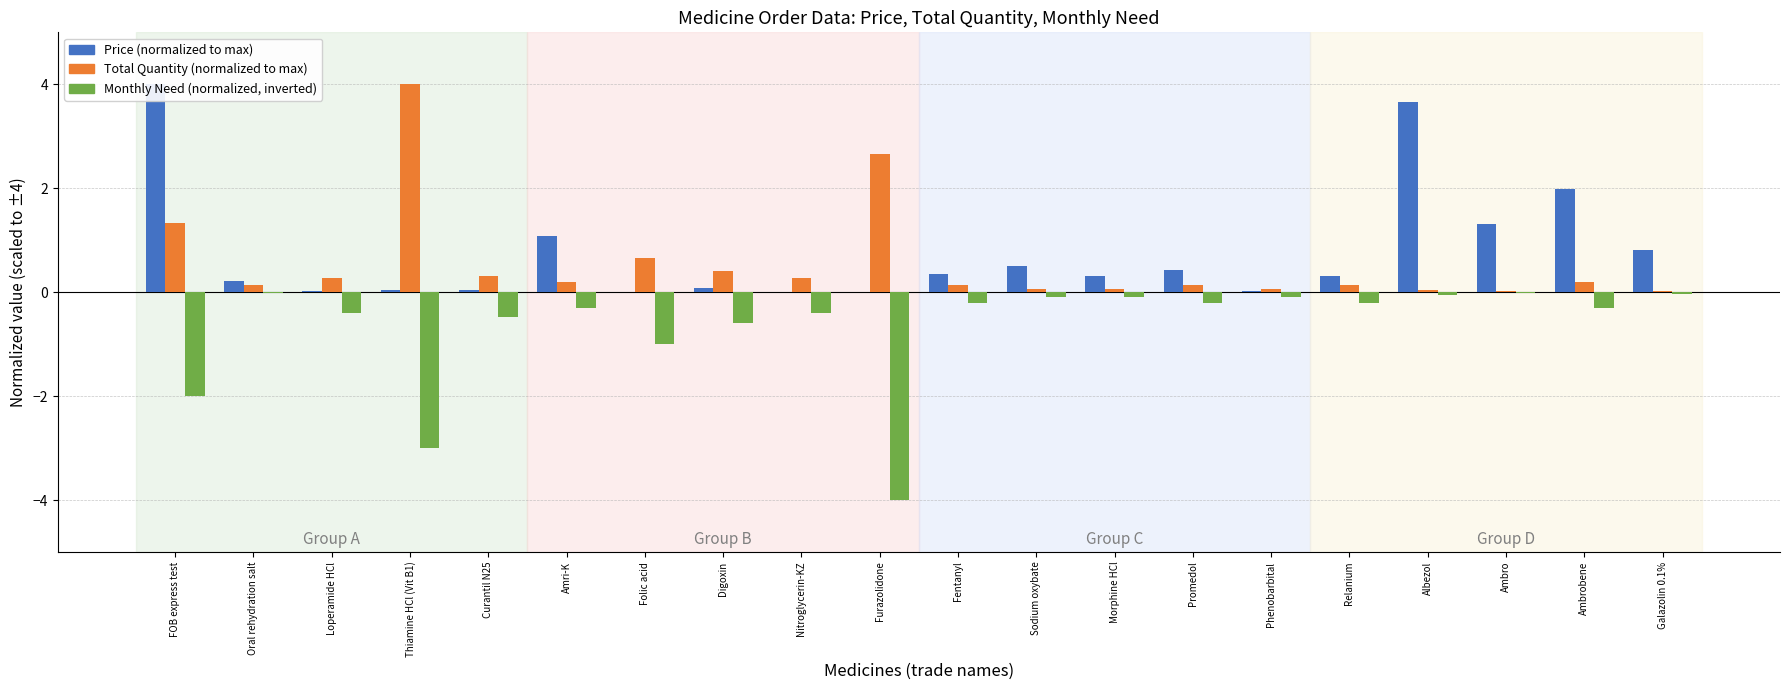

At which category is the sum across all series the highest?

Albezol